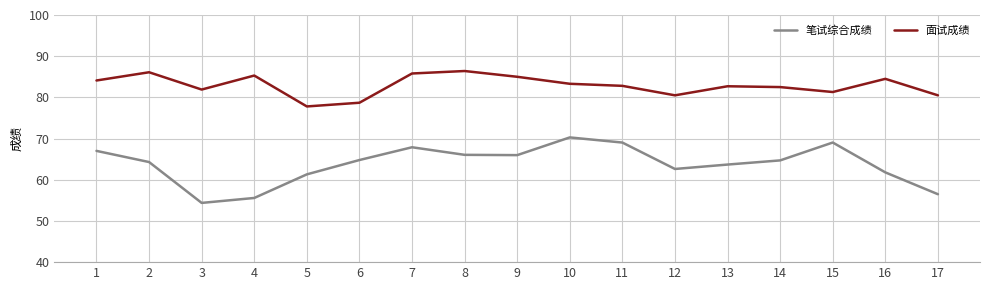

How many interior local valleys does the 面试成绩 series have?

4